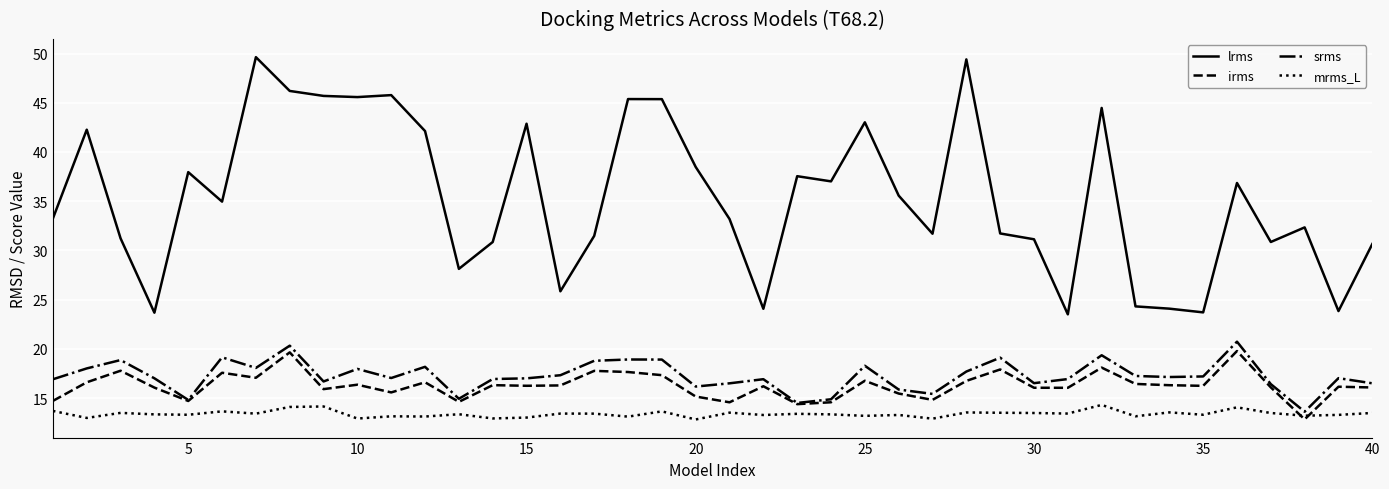

True or false: mrms_L and lrms intersect in this chart.

False